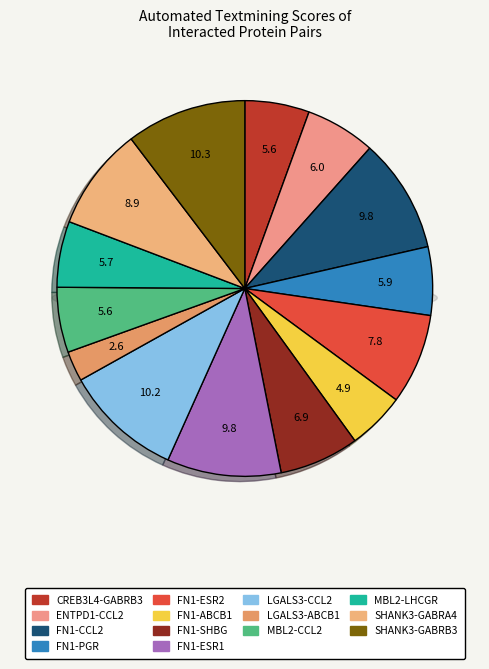

To the nearest percent, what is the difference between the FN1-CCL2 and FN1-ABCB1 slice percentages?

5%